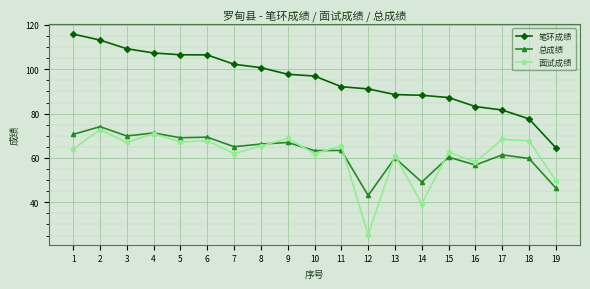

True or false: 面试成绩 has more than 2 points higher than both neighbors.

True